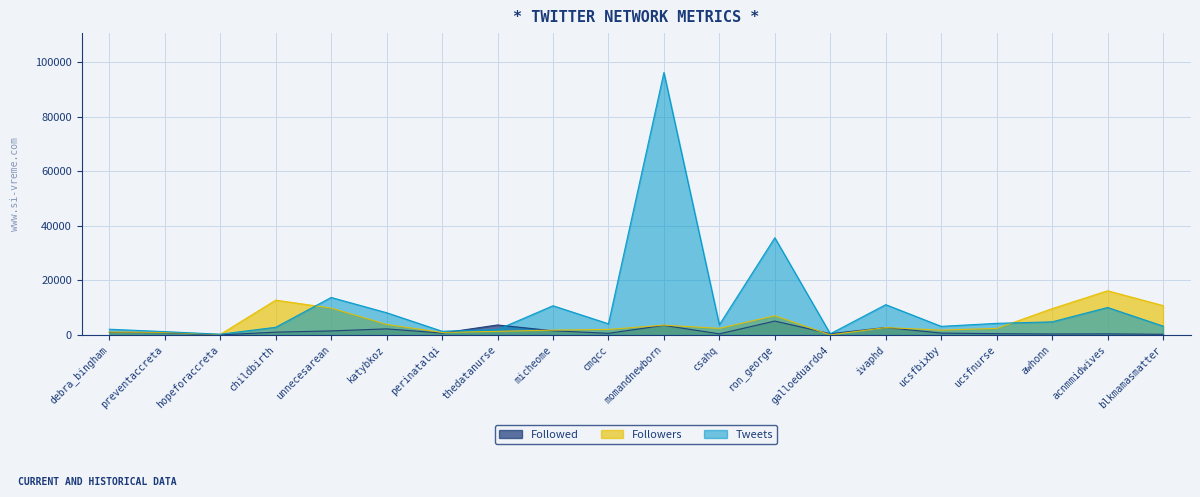

What is the sum of the Followed values at hopeforaccreta and ucsfnurse?

531